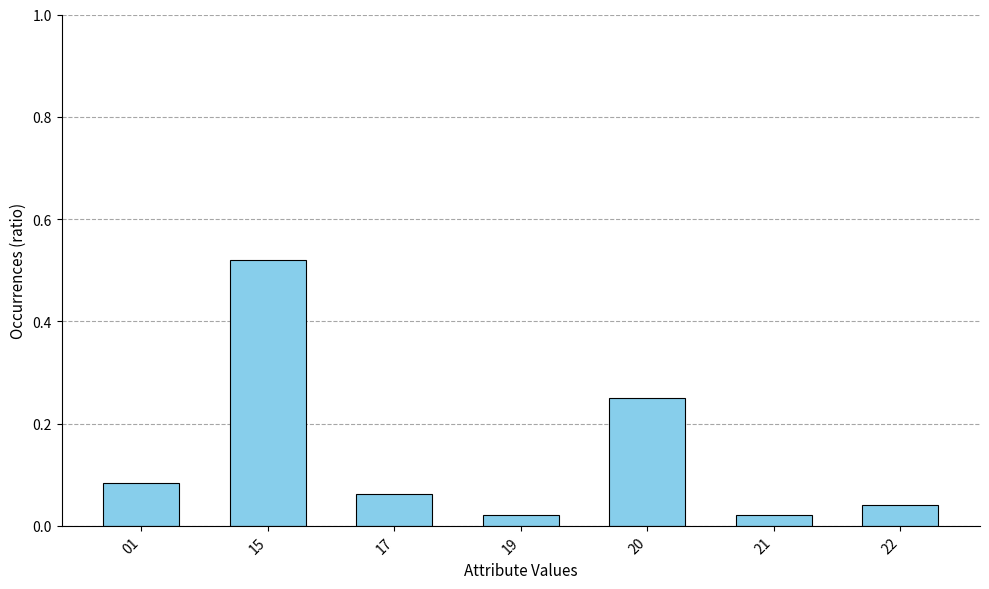

What is the sum of all values?

1.0